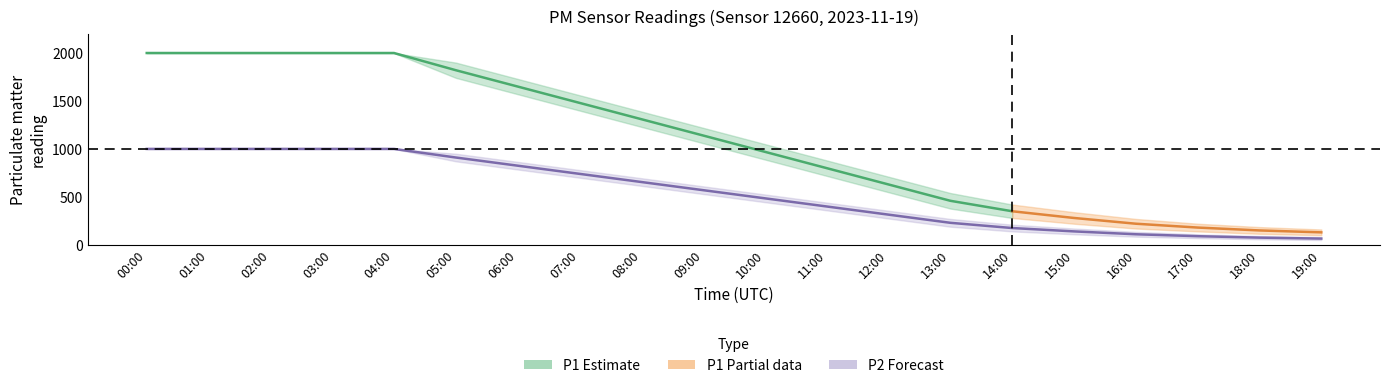

True or false: P2_center and P1_upper intersect in this chart.

False